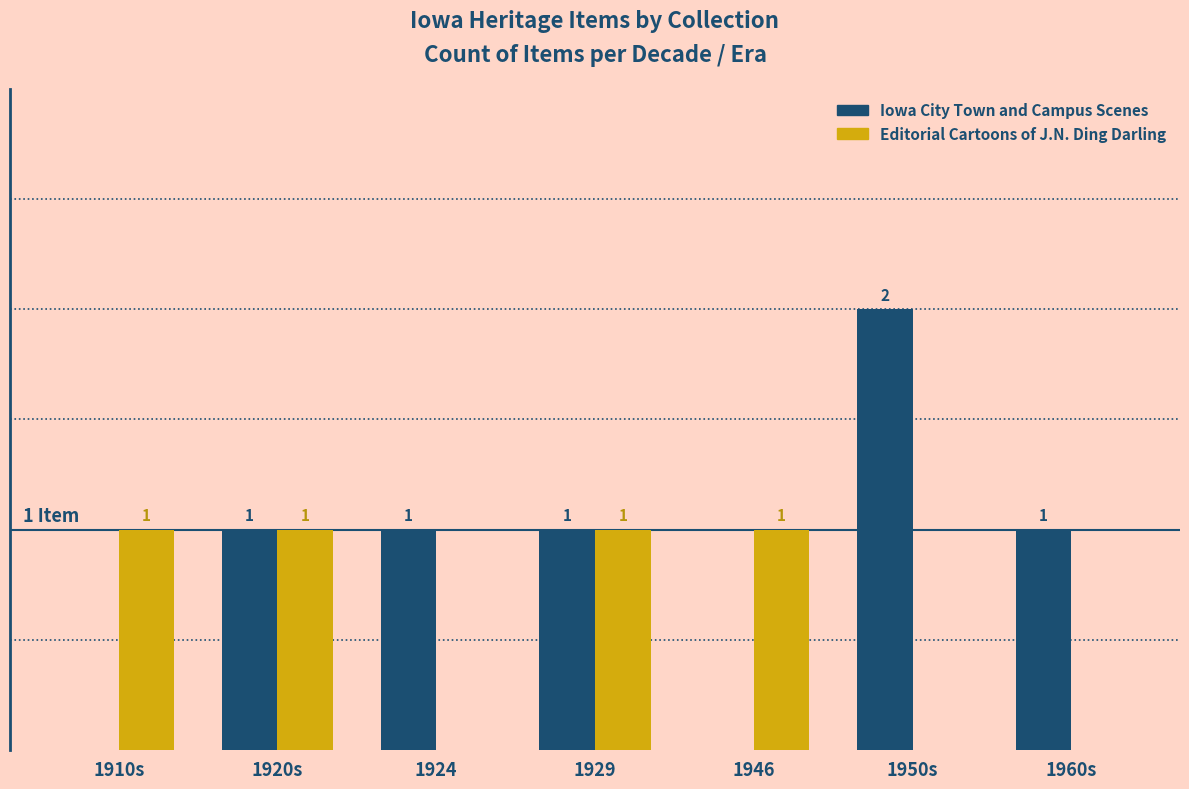

Which series has the largest total across all categories?

Iowa City Town and Campus Scenes